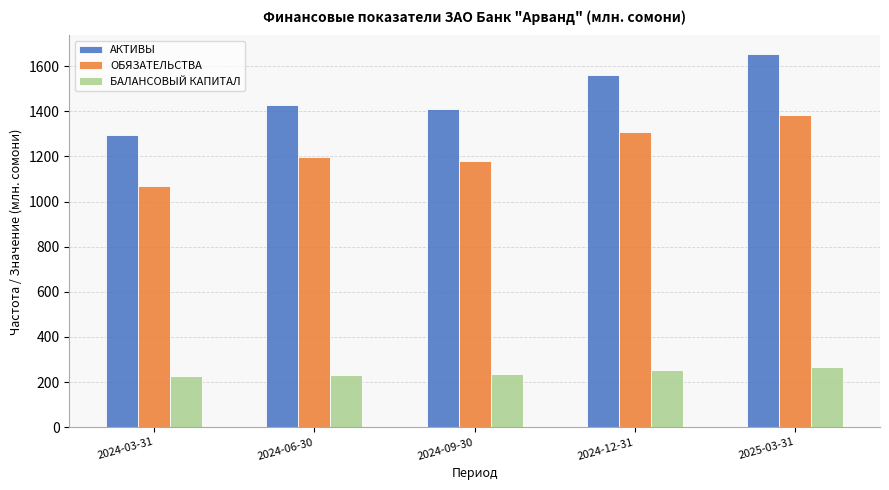

What is the maximum value for АКТИВЫ?

1653.4